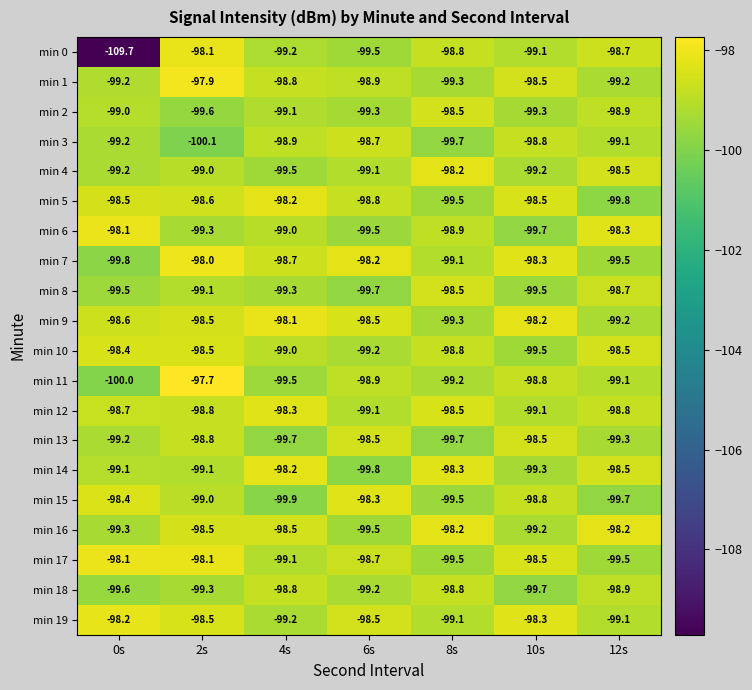

At how many categories does at least one series exceed -99?

7